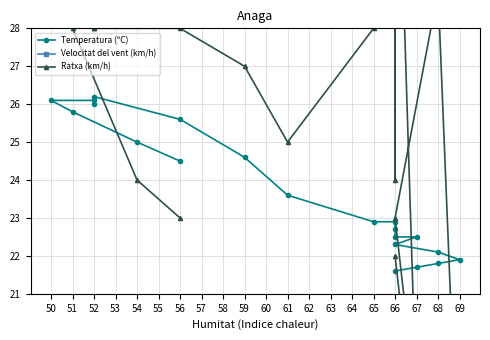

True or false: Velocitat del vent (km/h) and Ratxa (km/h) intersect in this chart.

False